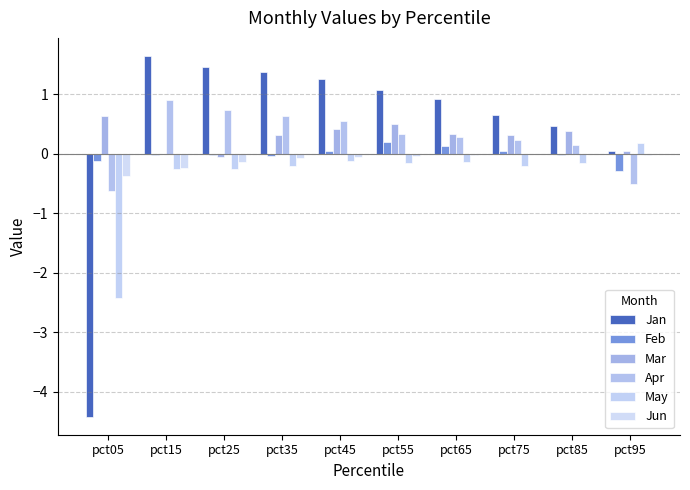

Are the bars horizontal?

No